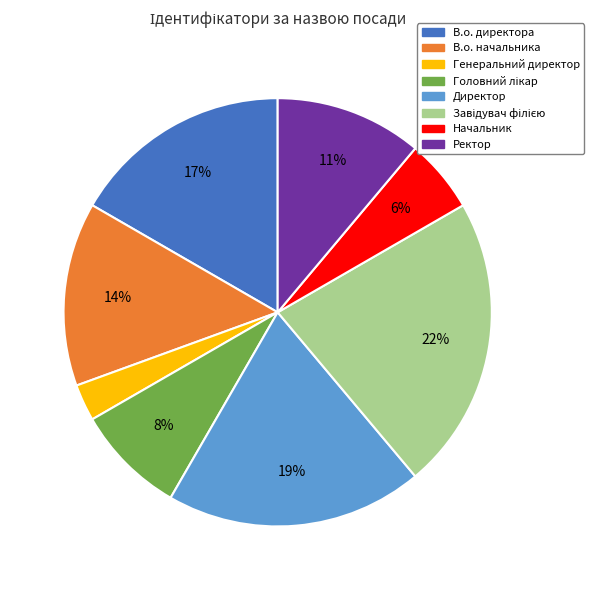

To the nearest percent, what percentage of the pie is Ректор?

11%